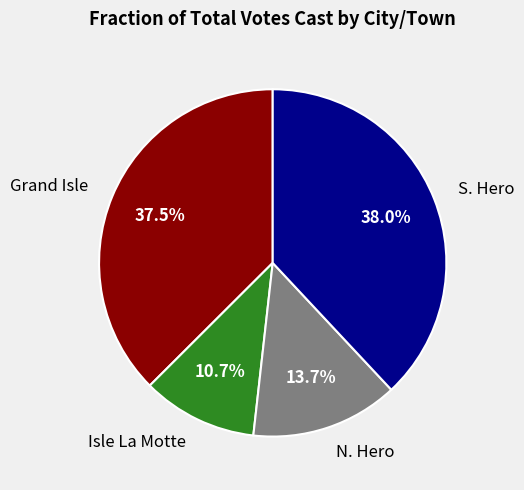

How many segments does this pie chart have?

4